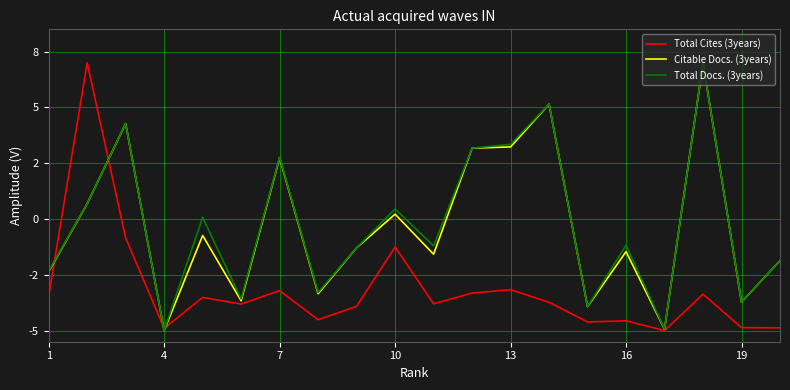

What is the lowest value of the Total Cites (3years) series?

-5.0